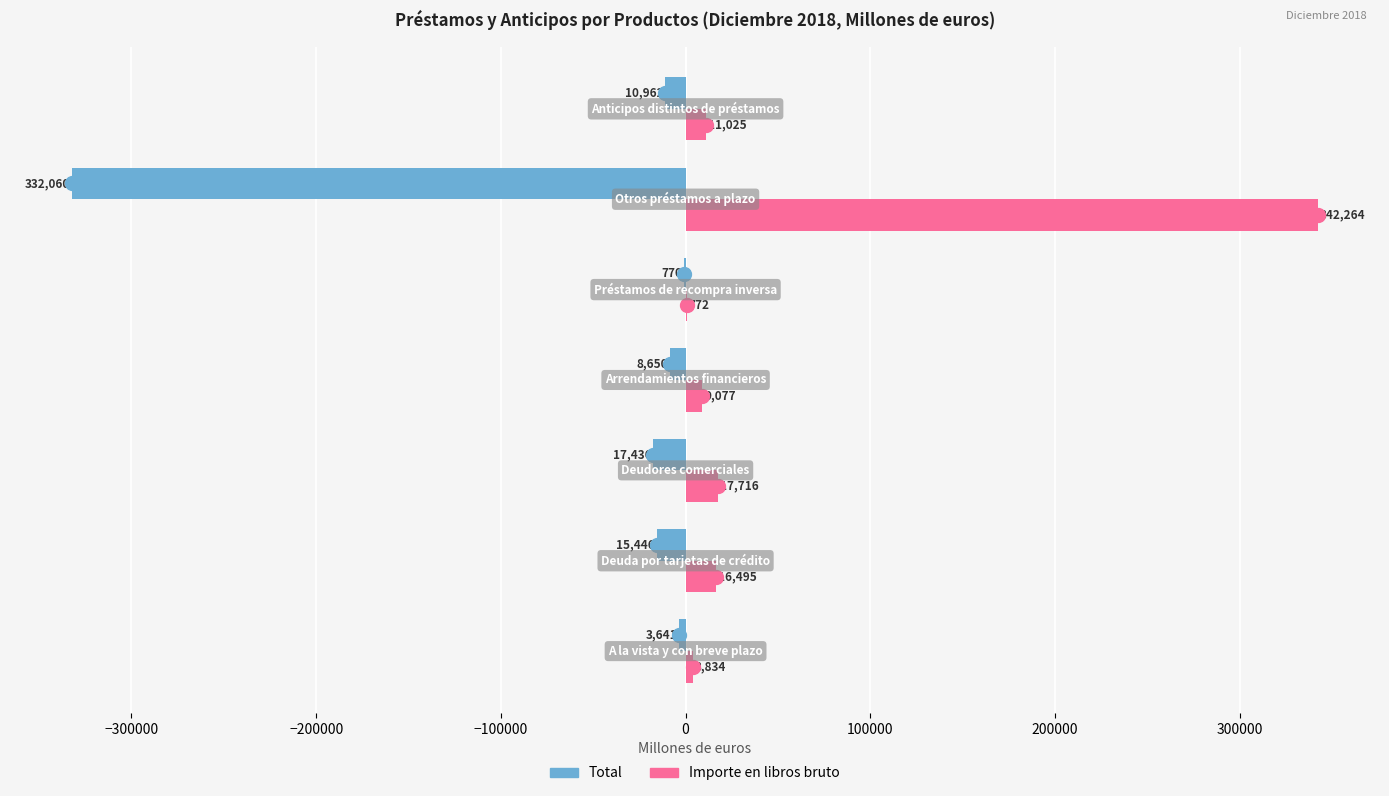

Which series has the widest spread of Y values?

Importe en libros bruto